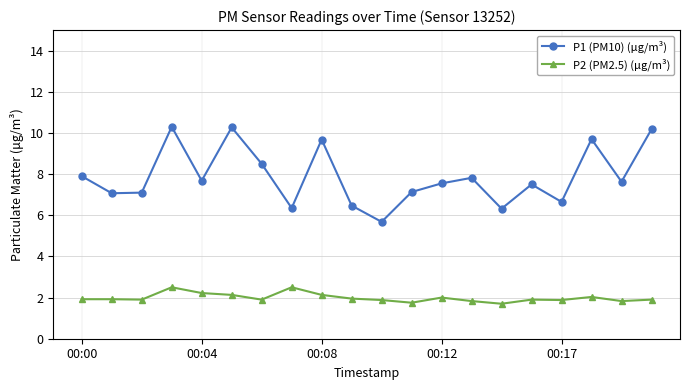

True or false: P1 (PM10) (μg/m³) has more than 0 interior local peaks.

True